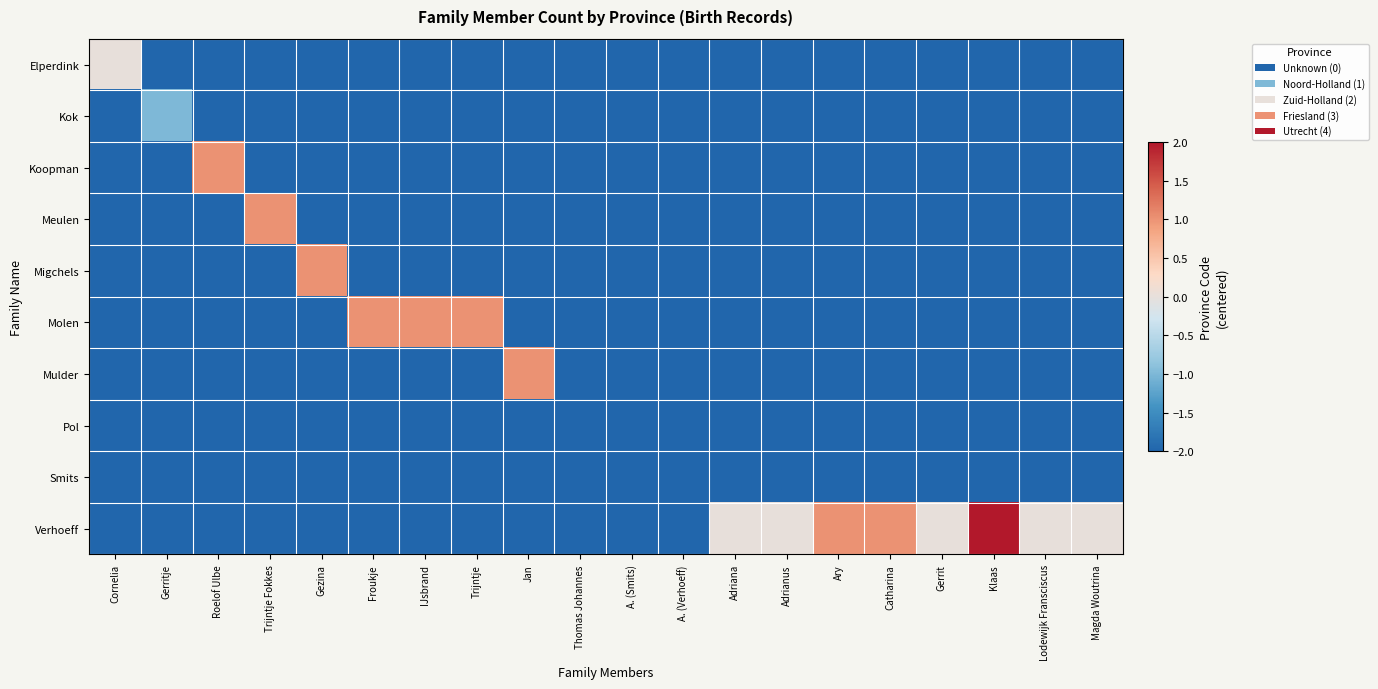

Which label corresponds to the smallest value in the chart?

Gerritje